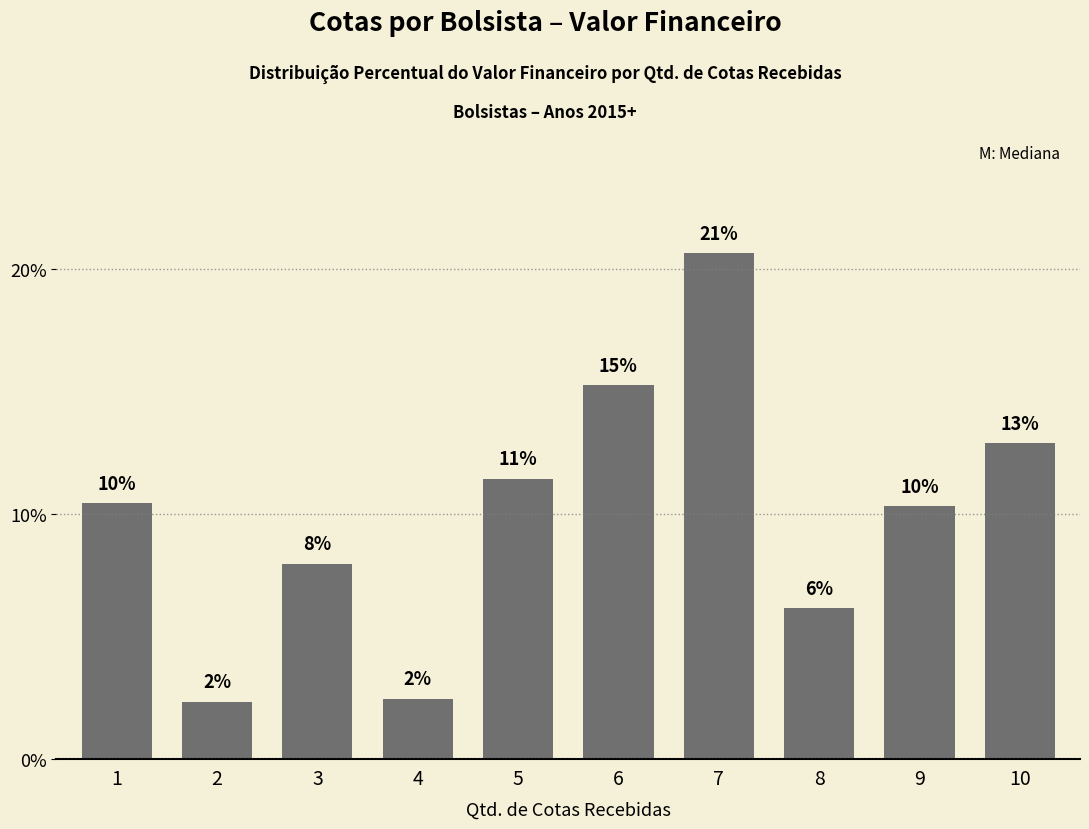

What is the sum of all values?

100.0